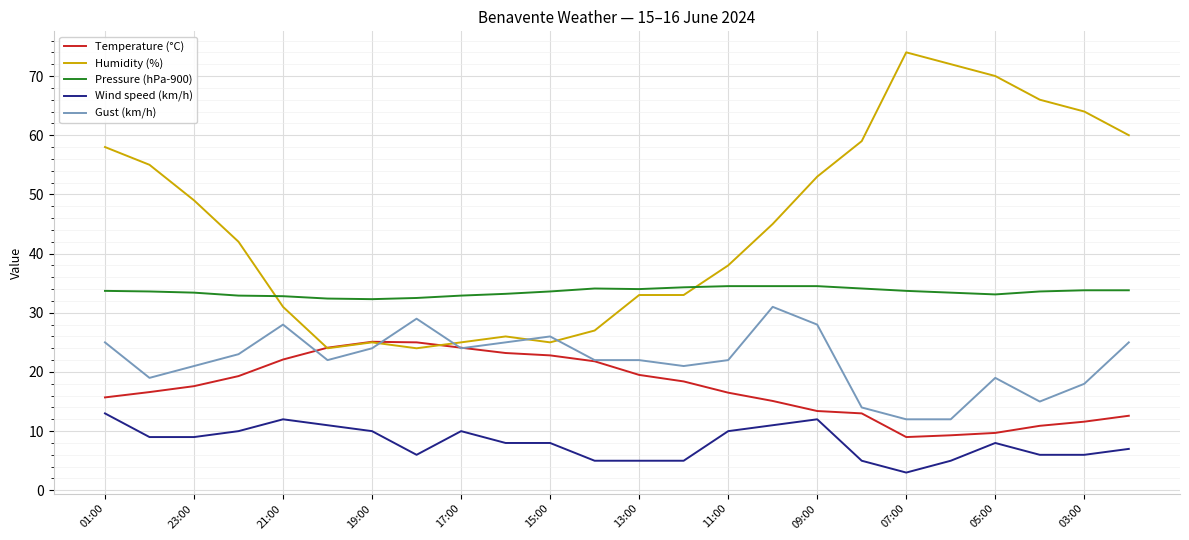

What is the difference between the maximum and minimum values in the Gust (km/h) series?

19.0